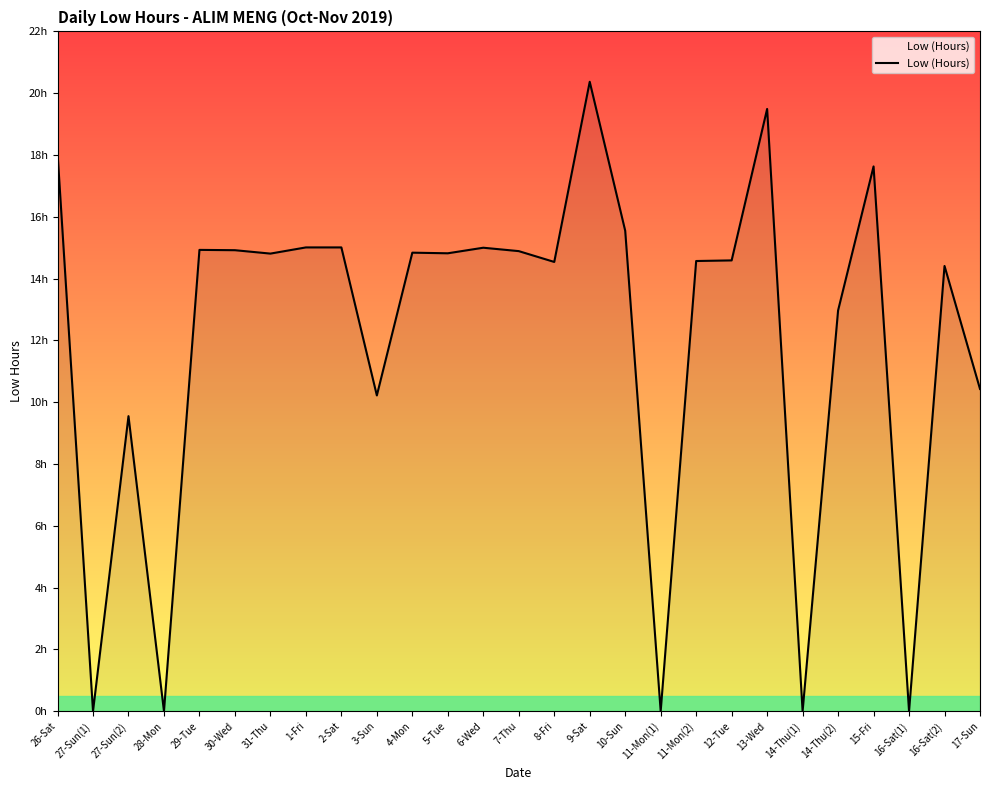

Does the chart have visible grid lines?

No